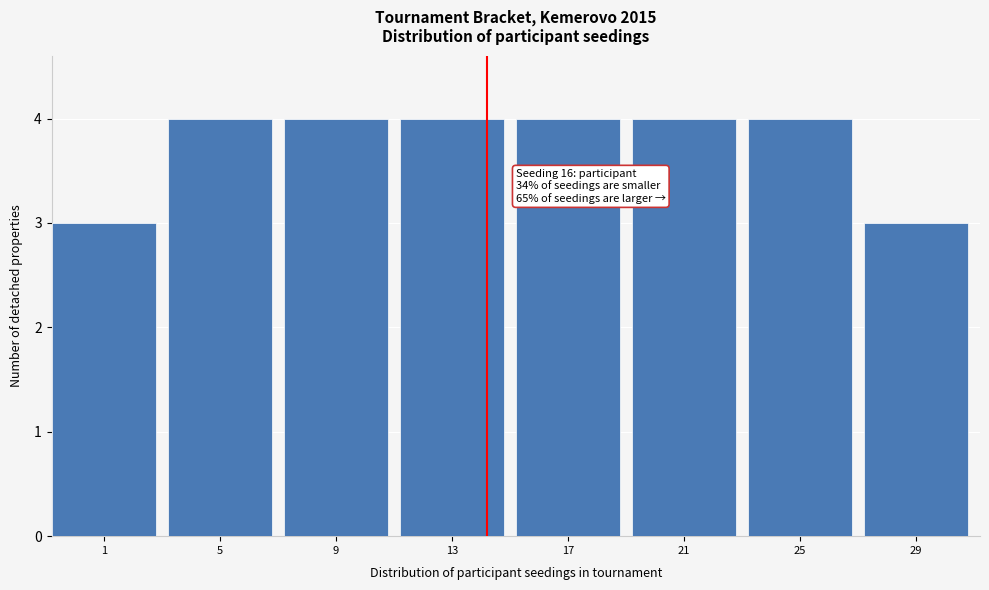

Reading right to left, extract all data points from this chart.

29=3	25=4	21=4	17=4	13=4	9=4	5=4	1=3